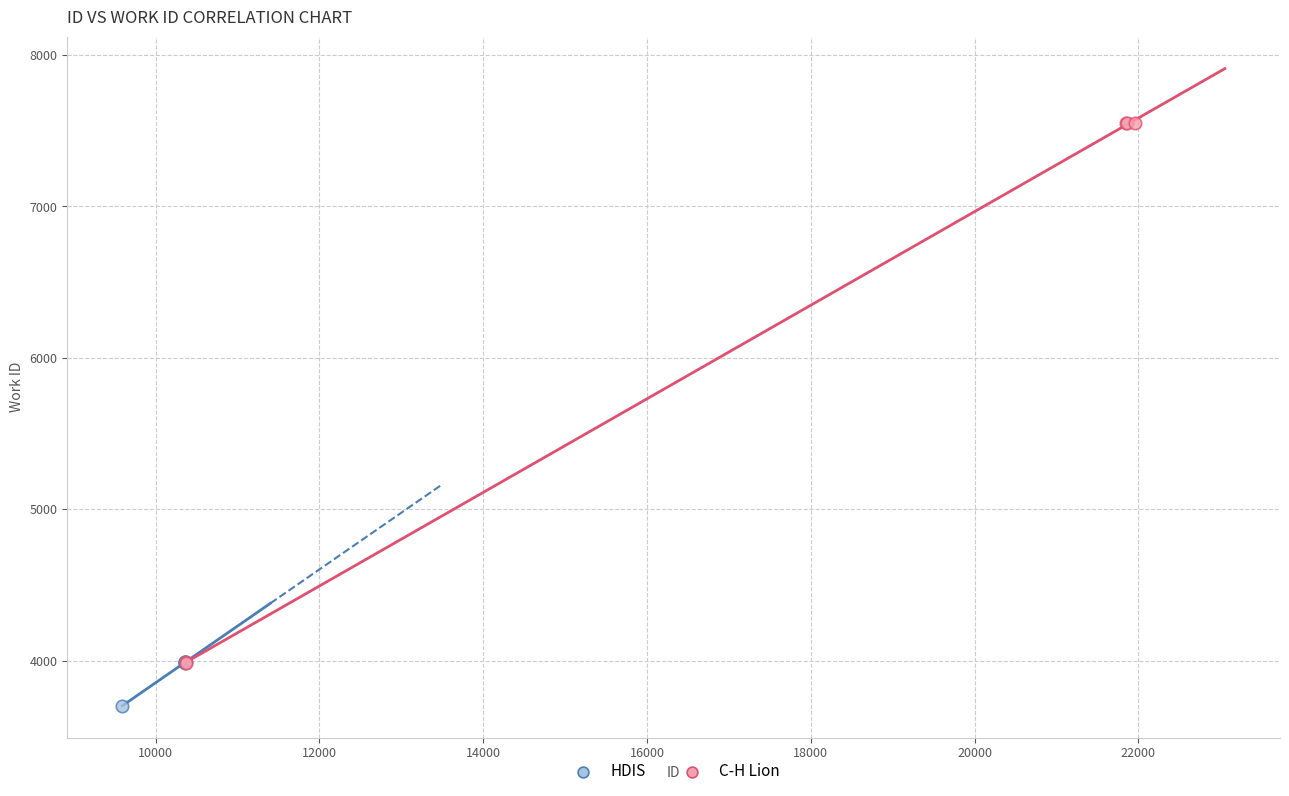

Which series reaches the maximum Y coordinate?

C-H Lion